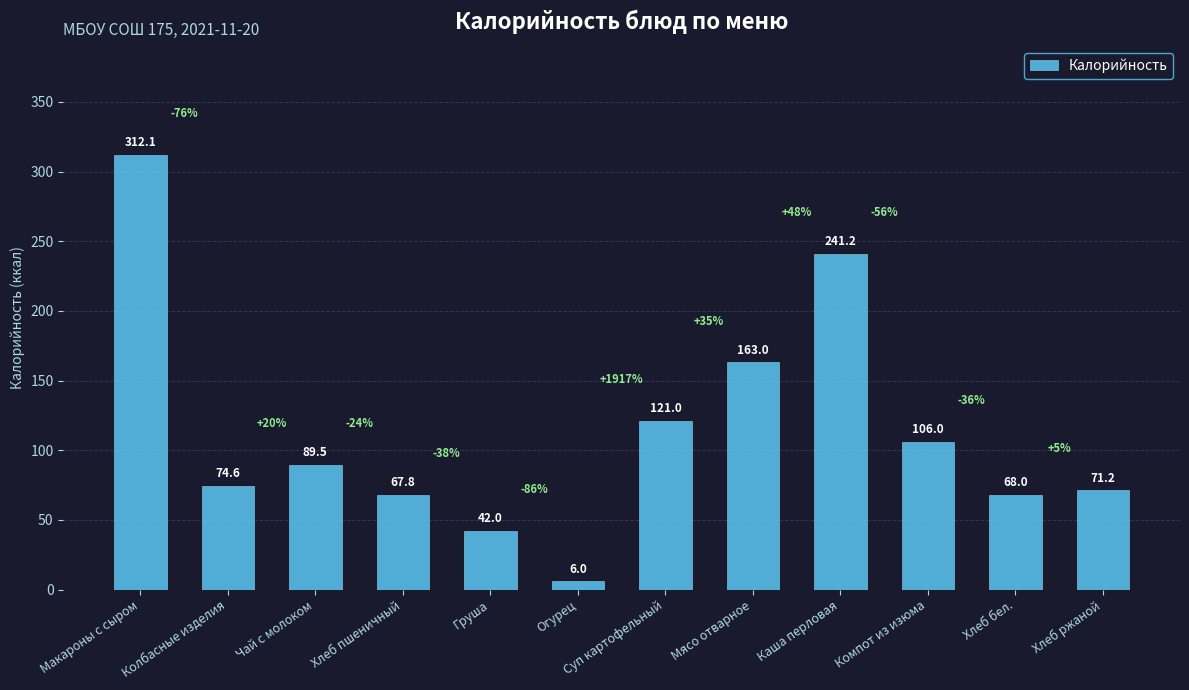

Between Суп картофельный and Груша, which is larger?

Суп картофельный